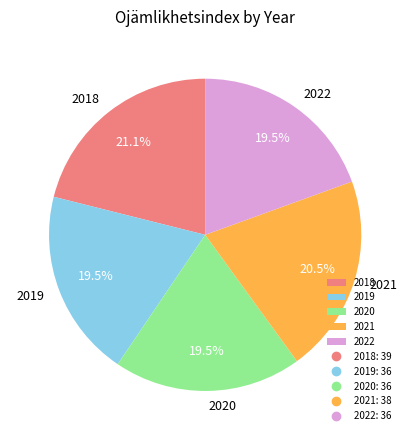

To the nearest percent, what is the difference between the largest and smallest slice percentages?

2%